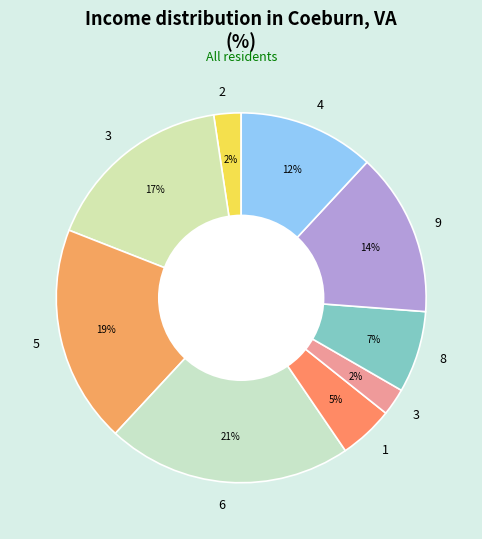

How many slices are in this pie chart?

9